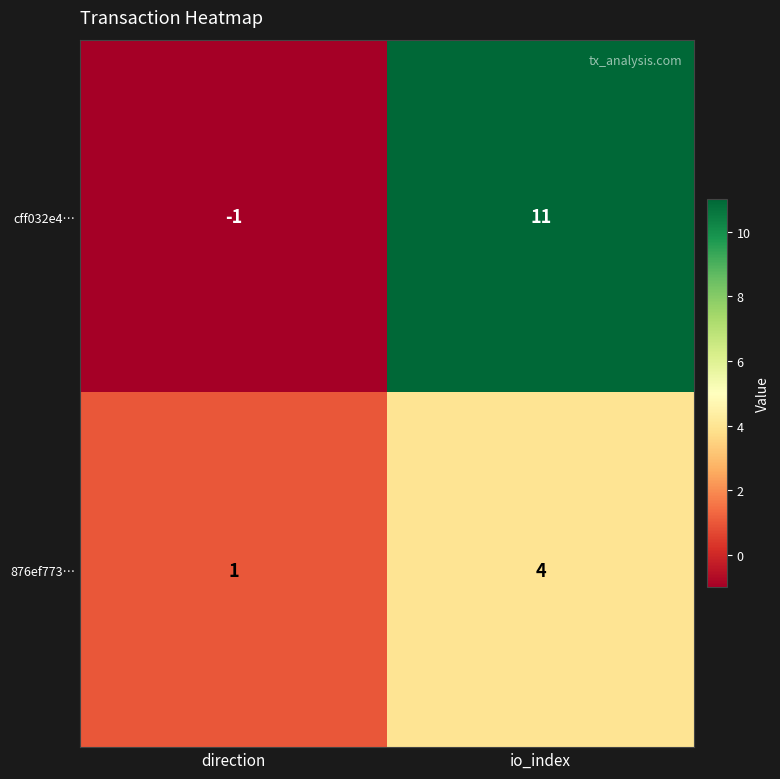

What is the difference between the highest and lowest values at direction?

2